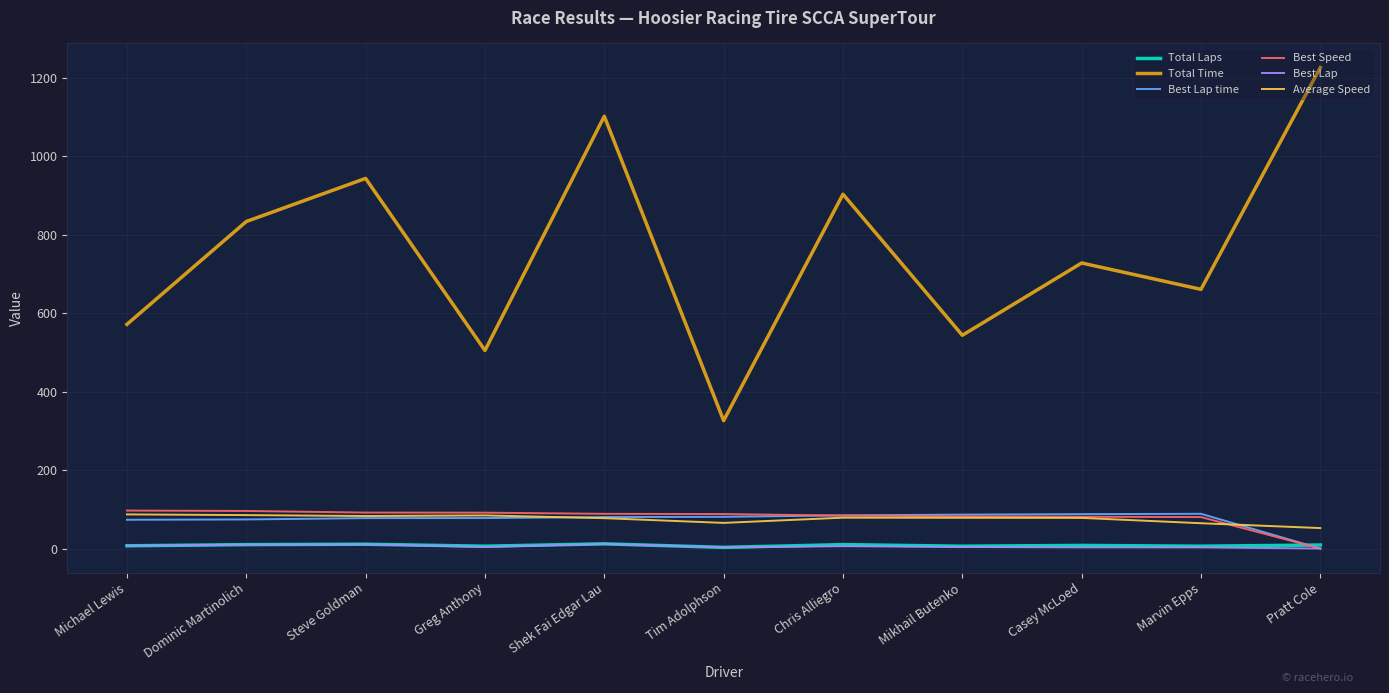

How many times do Best Lap time and Total Laps cross each other?

1